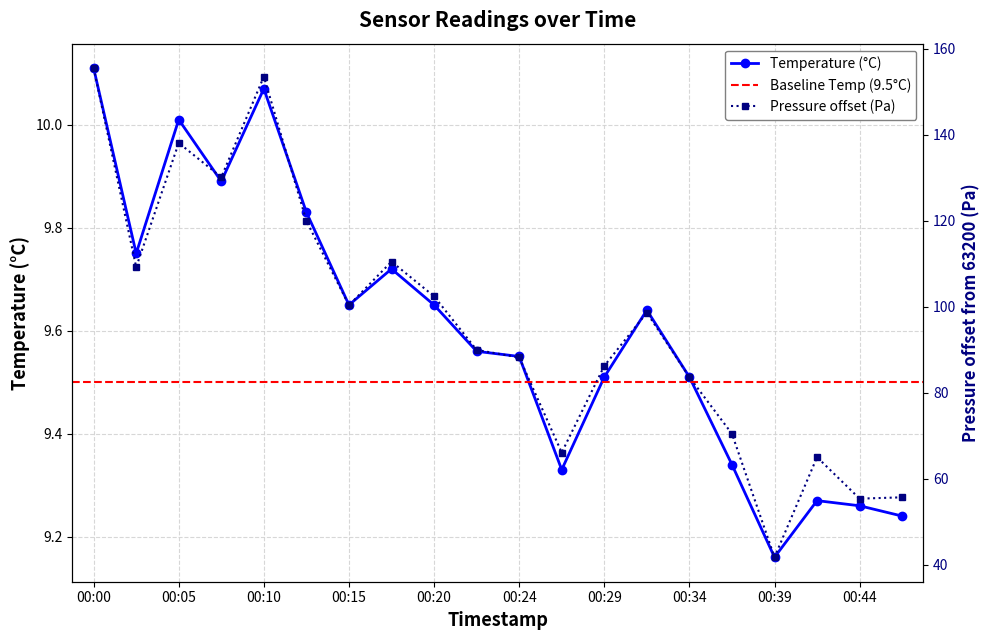

True or false: temperature and pressure_scaled intersect in this chart.

False